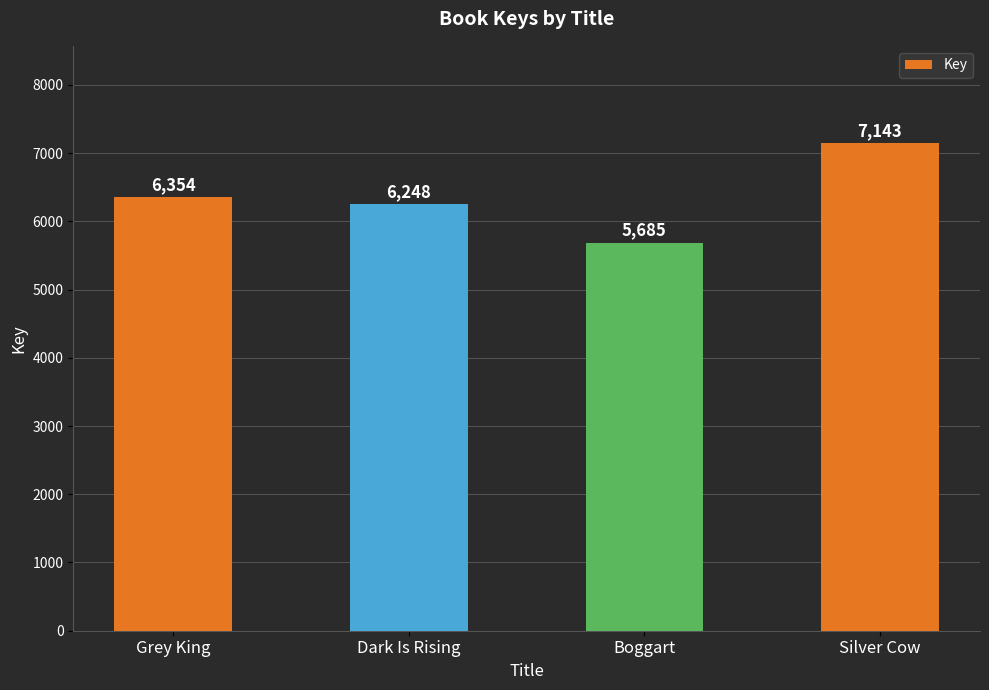

What is the label of the 4th bar from the left?

Silver Cow